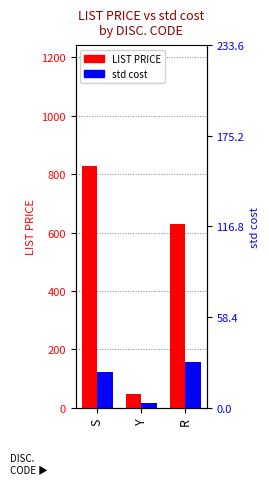

Where does the std cost series first go above 123?

S